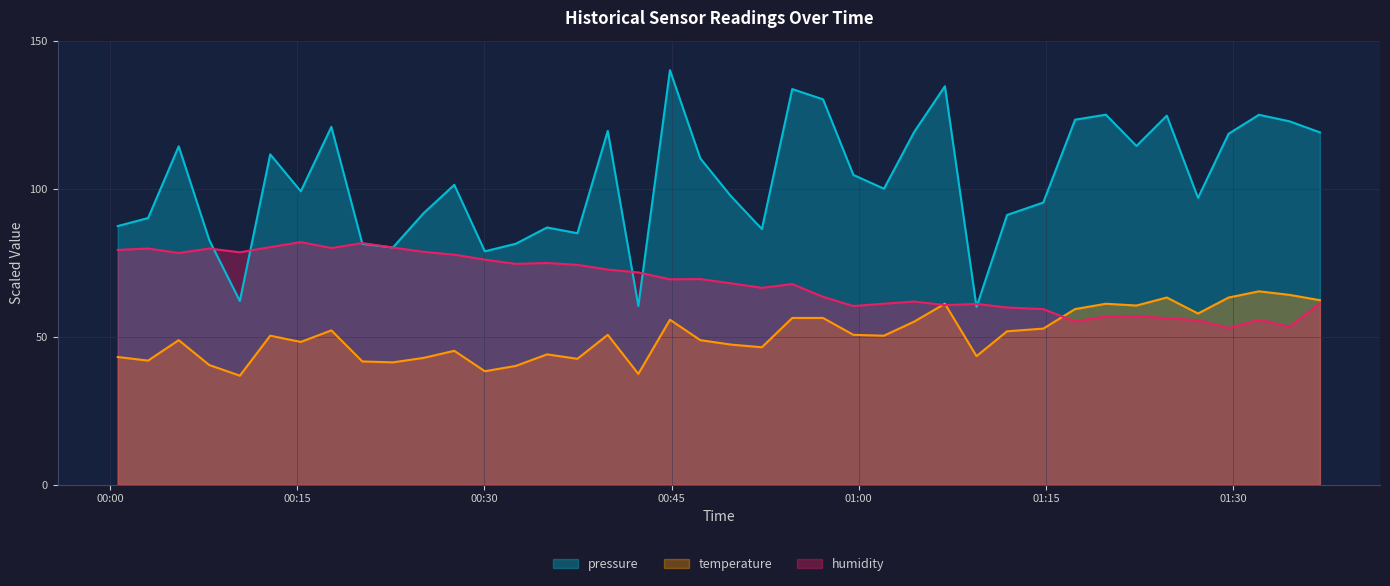

Which series changed the most between 2023-01-06T00:05:30 and 2023-01-06T00:07:57?

pressure